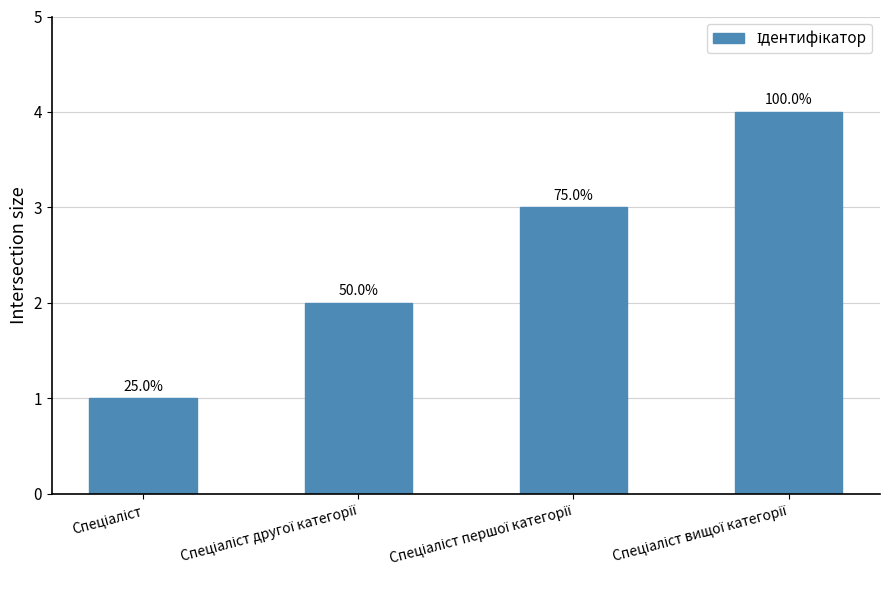

What is the smallest value displayed?

1